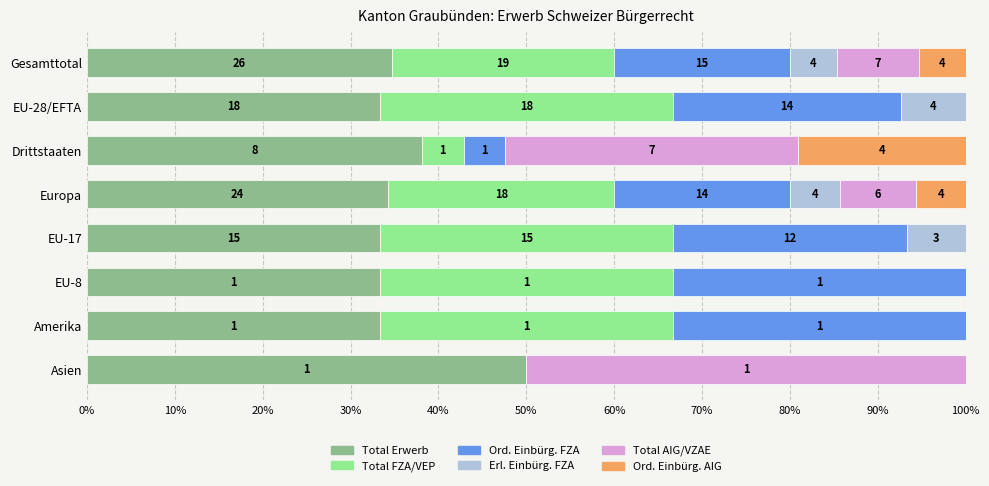

What are all the series names shown in the legend?

Total Erwerb, Total FZA/VEP, Ord. Einbürg. FZA, Erl. Einbürg. FZA, Total AIG/VZAE, Ord. Einbürg. AIG